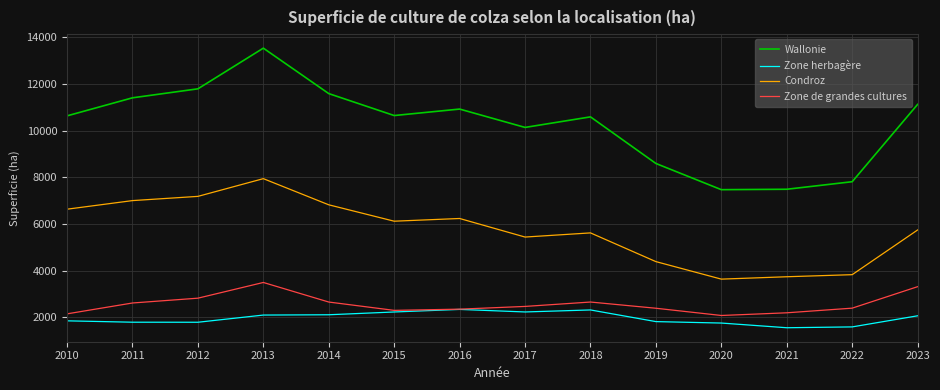

True or false: Zone herbagère and Condroz intersect in this chart.

False